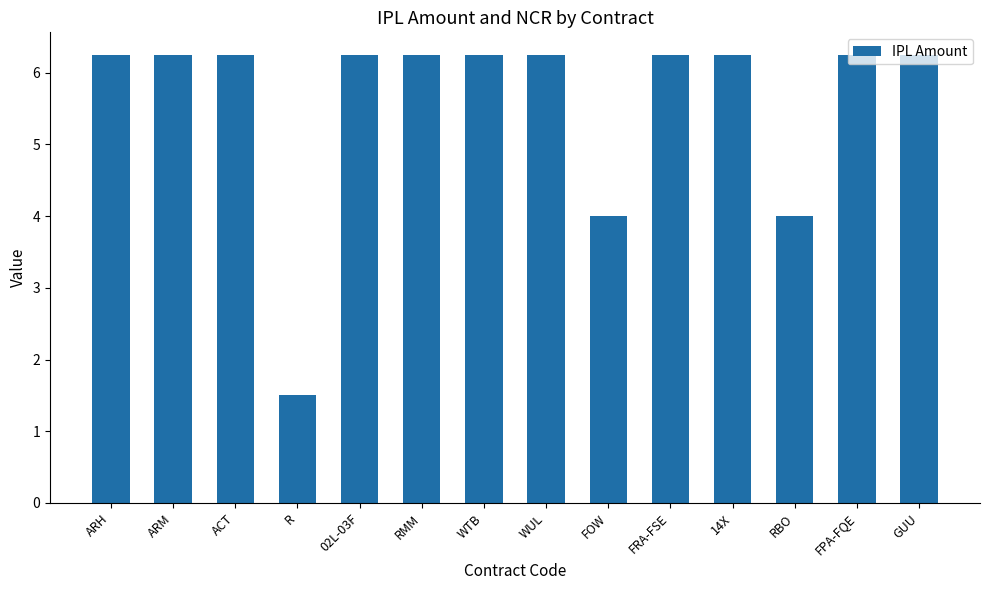

What is the average value?

5.6